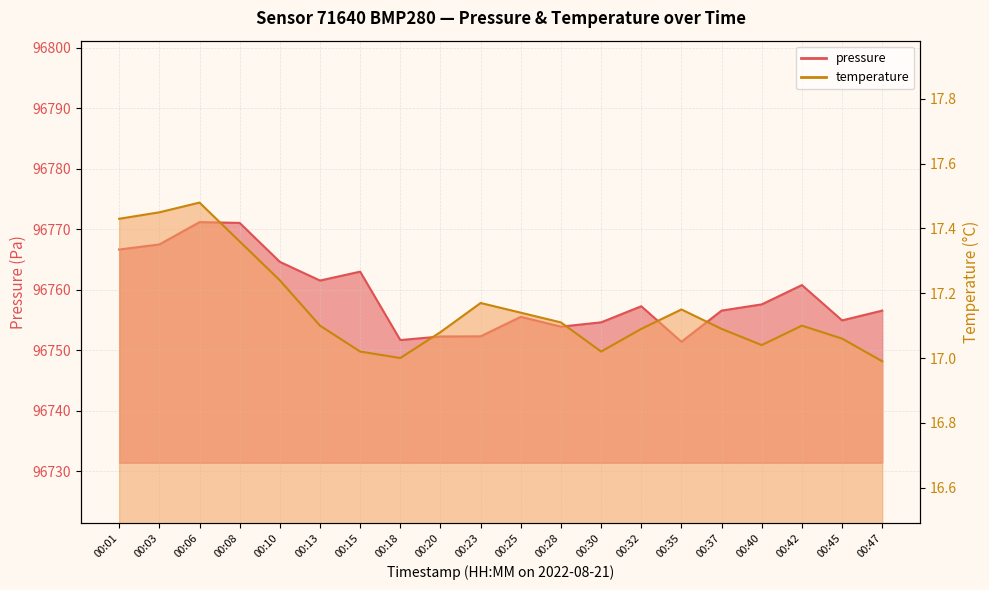

List the labels in order of pressure value, smallest first.

00:35, 00:18, 00:20, 00:23, 00:28, 00:30, 00:45, 00:25, 00:37, 00:47, 00:32, 00:40, 00:42, 00:13, 00:15, 00:10, 00:01, 00:03, 00:08, 00:06